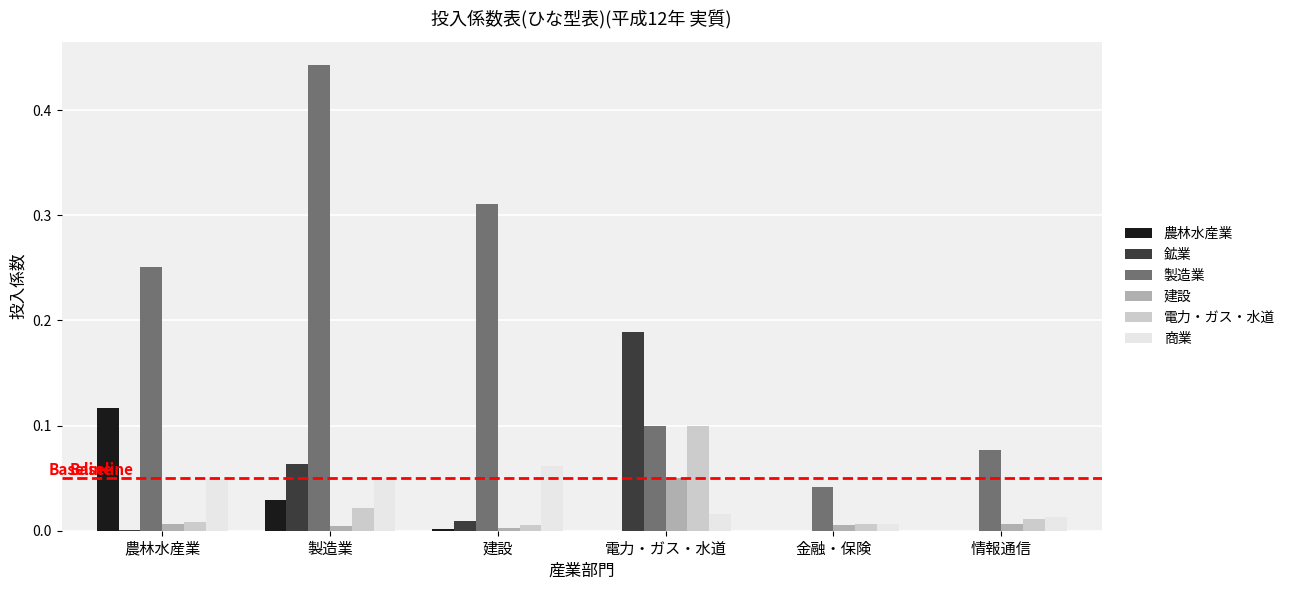

The value of 製造業 at 金融・保険 is 0.1. True or false?

False